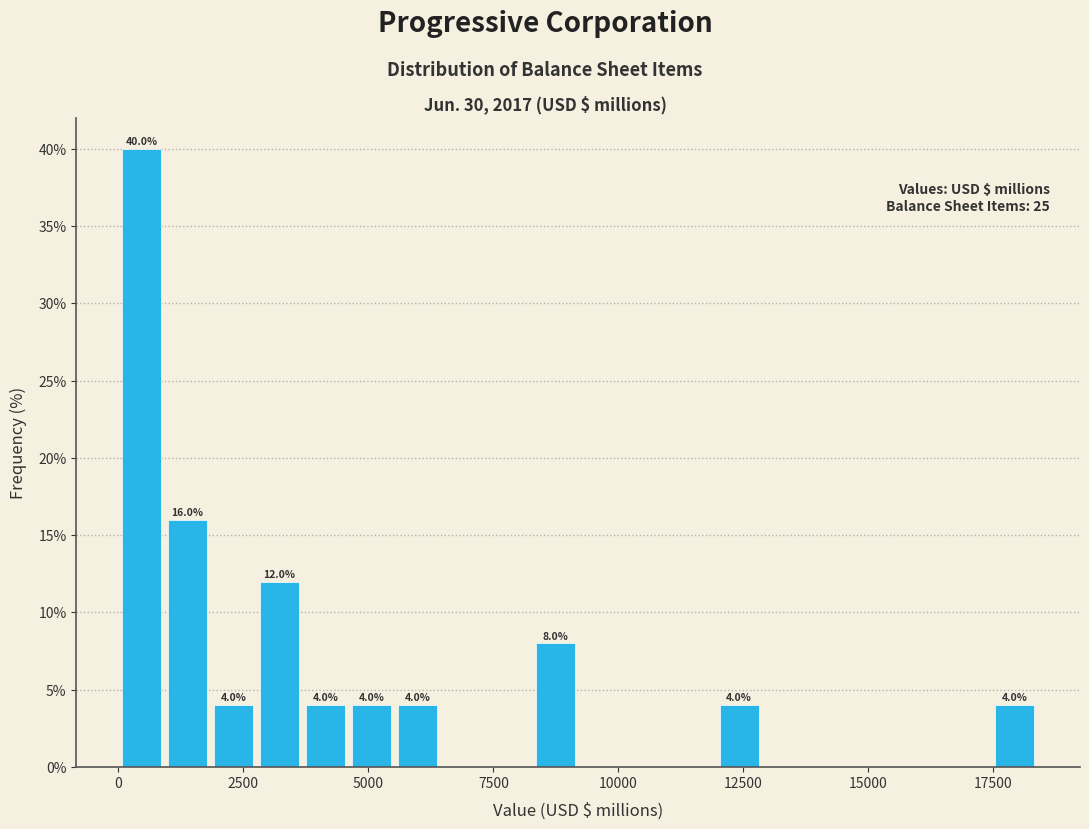

Read against the x-axis, roughly where is the centre of the tallest bar?

500